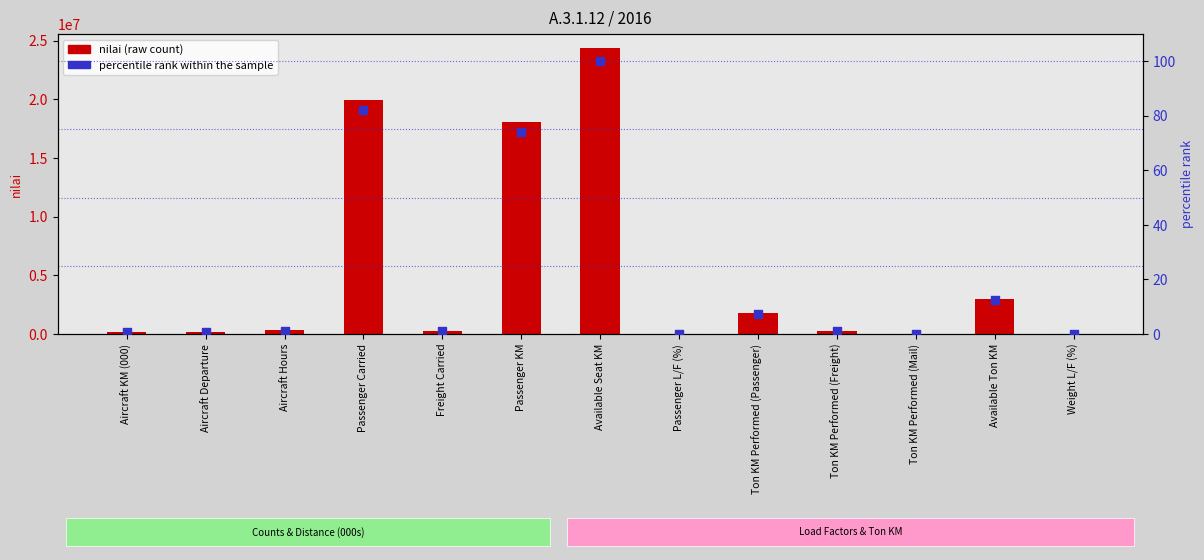

Which series has the largest total across all categories?

nilai (raw)